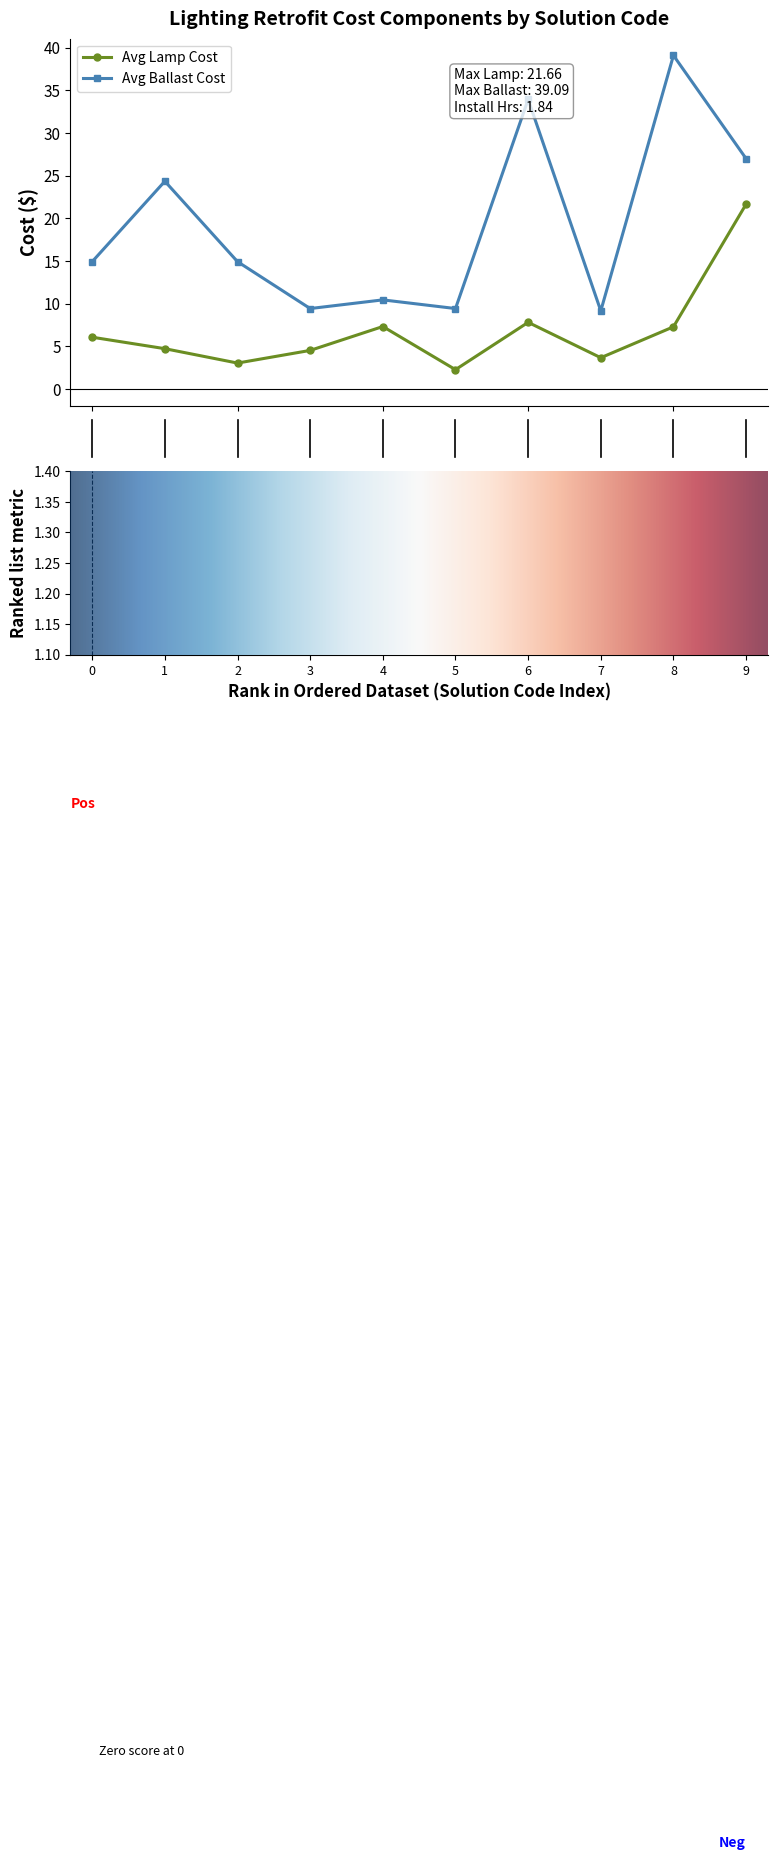

Which series has the largest total across all categories?

Avg Ballast Cost